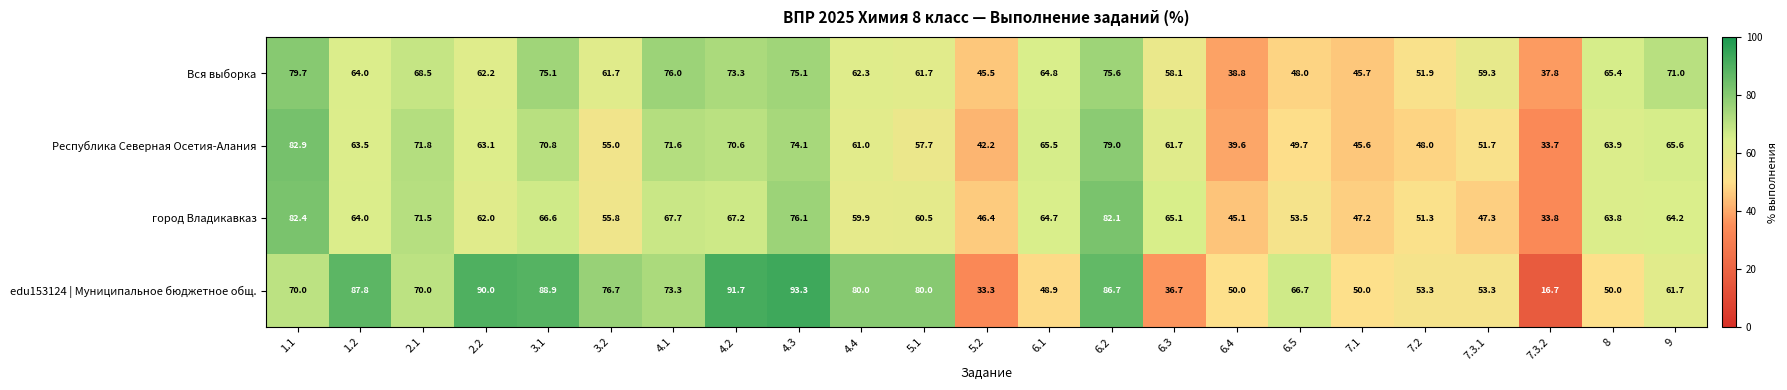

Which series changed the most between 7.3.1 and 9?

город Владикавказ